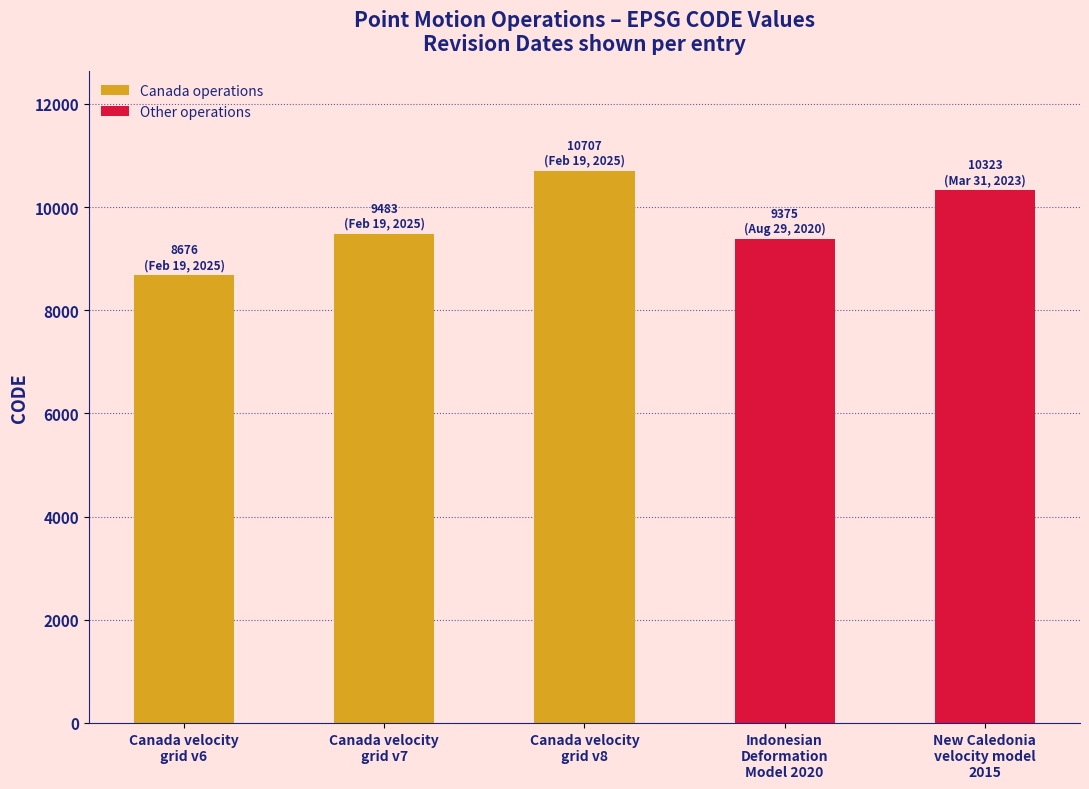

What is the change in value from Canada velocity
grid v6 to New Caledonia
velocity model
2015?

+1647